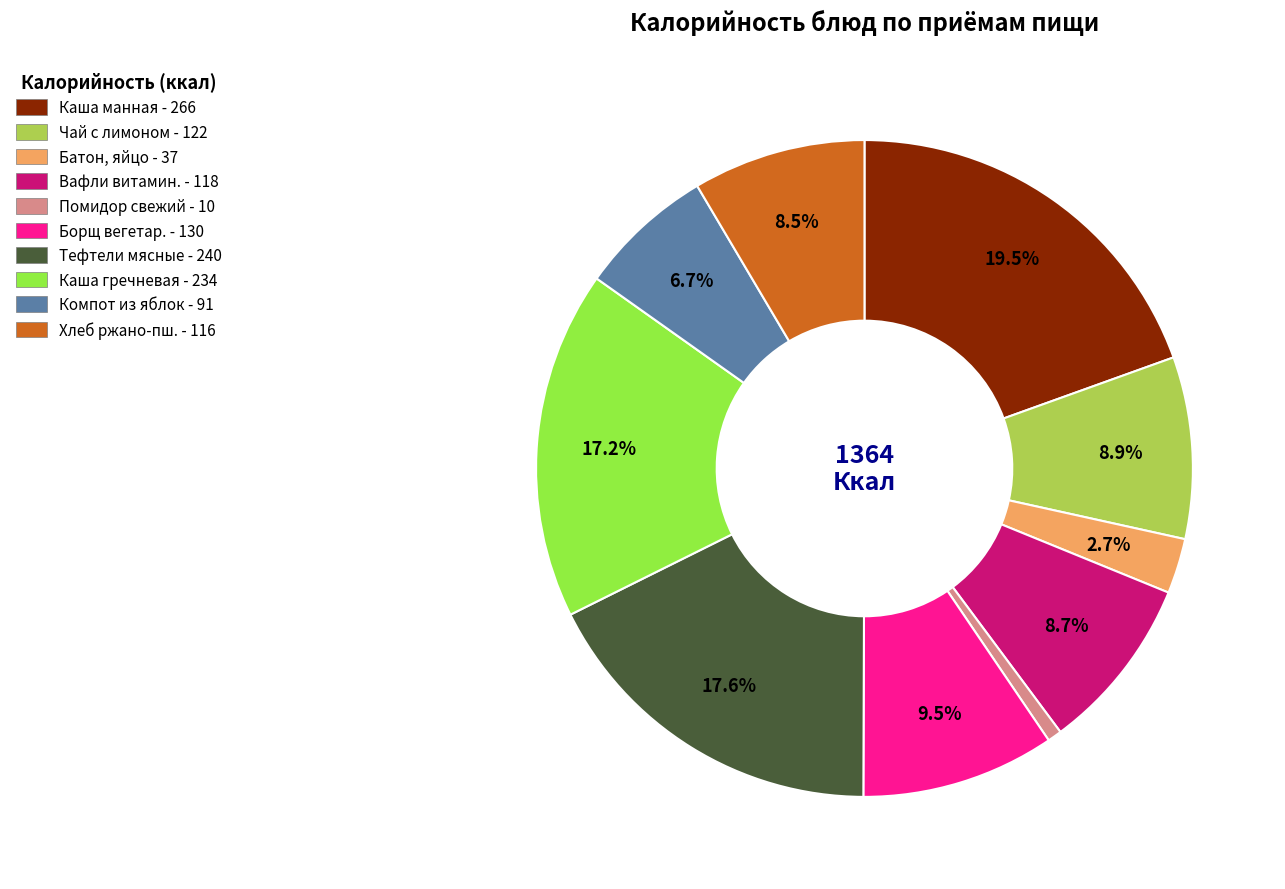

Which slice is the largest?

Каша манная - 266